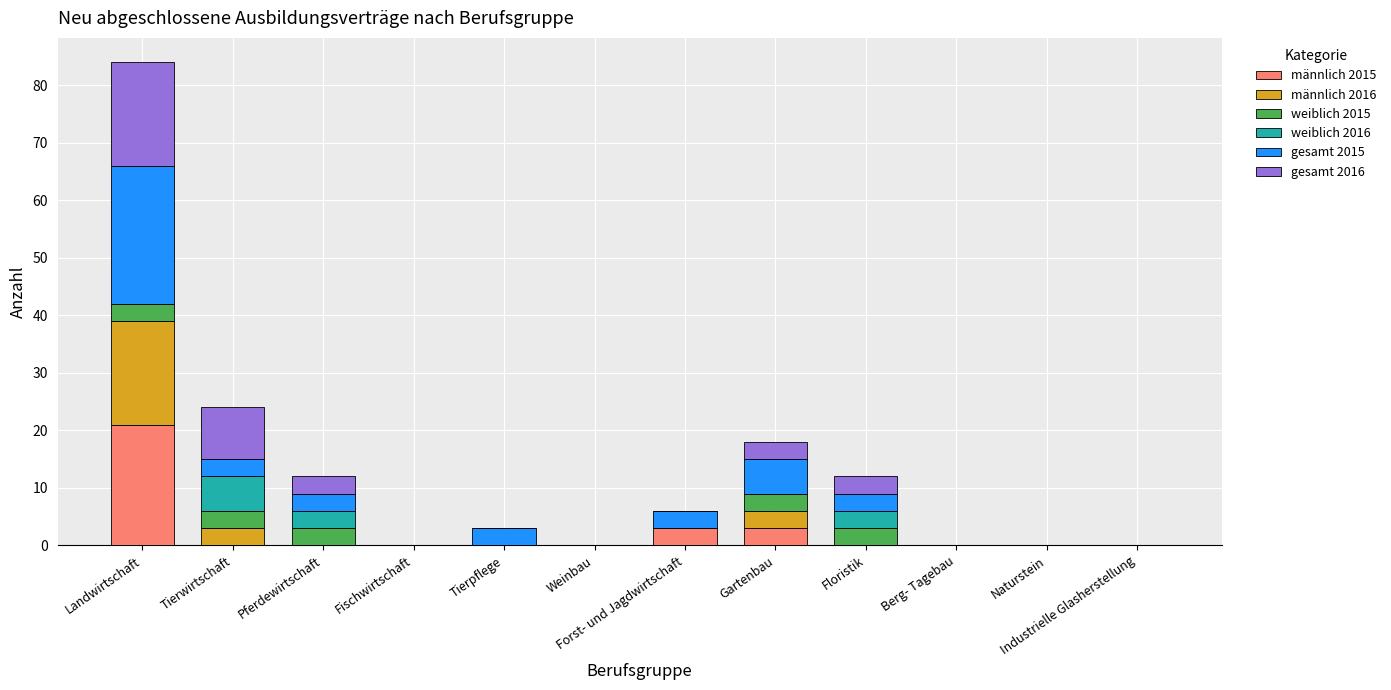

At which category is the sum across all series the highest?

Landwirtschaft